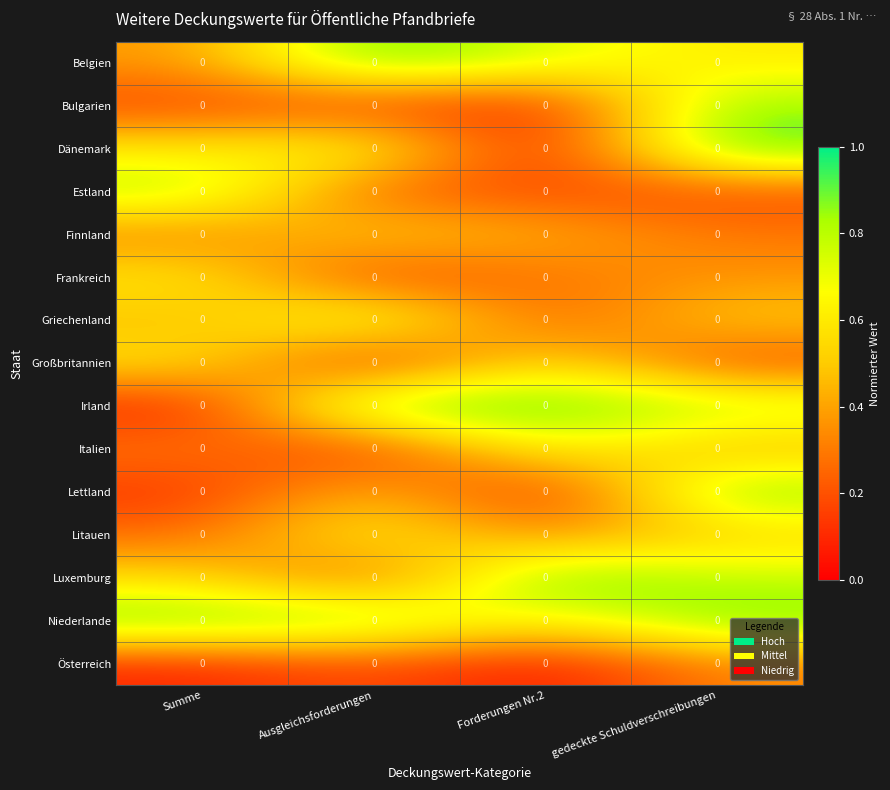

Which category has the lowest value across all series?

Forderungen Nr.2